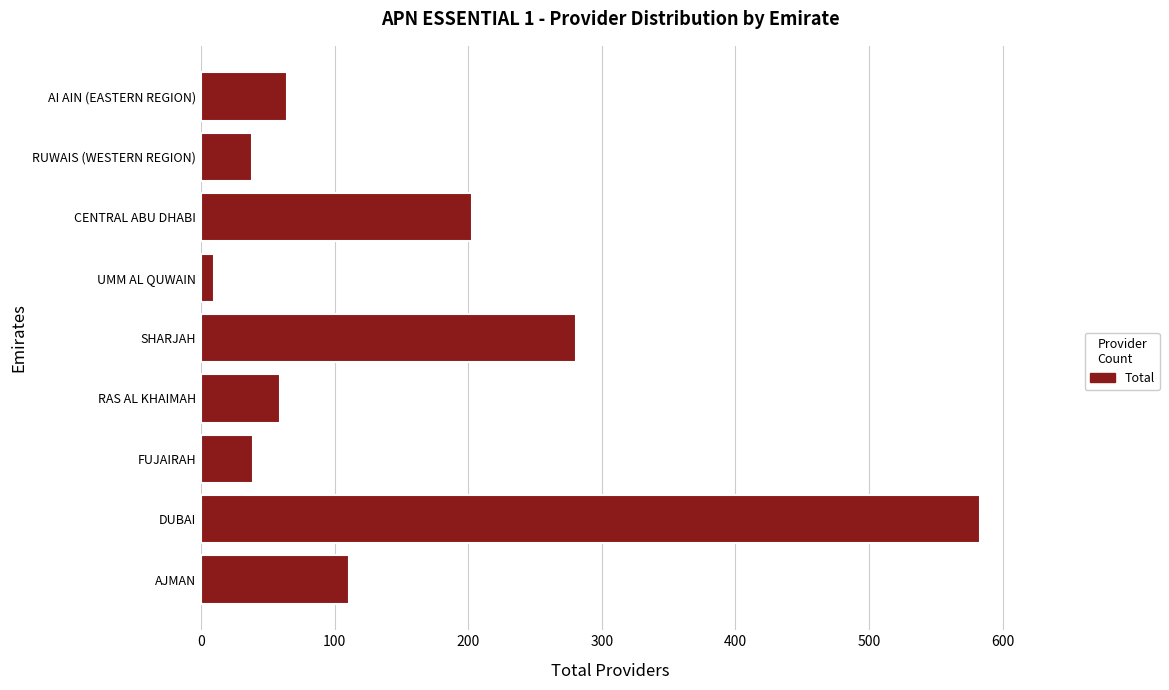

What is the sum of all values?

1388